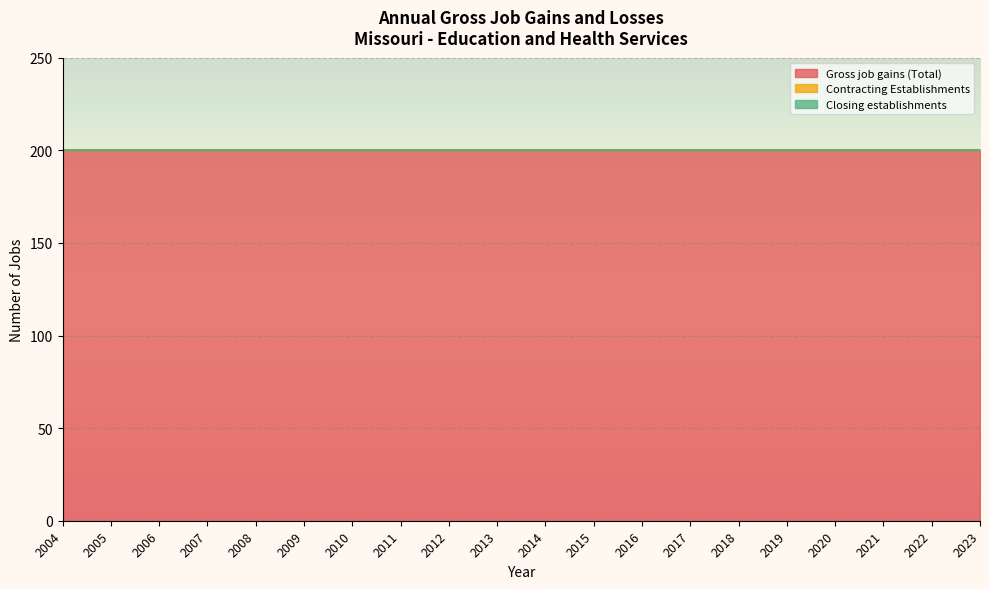

Which has a higher value, 2018 or 2010?

2018